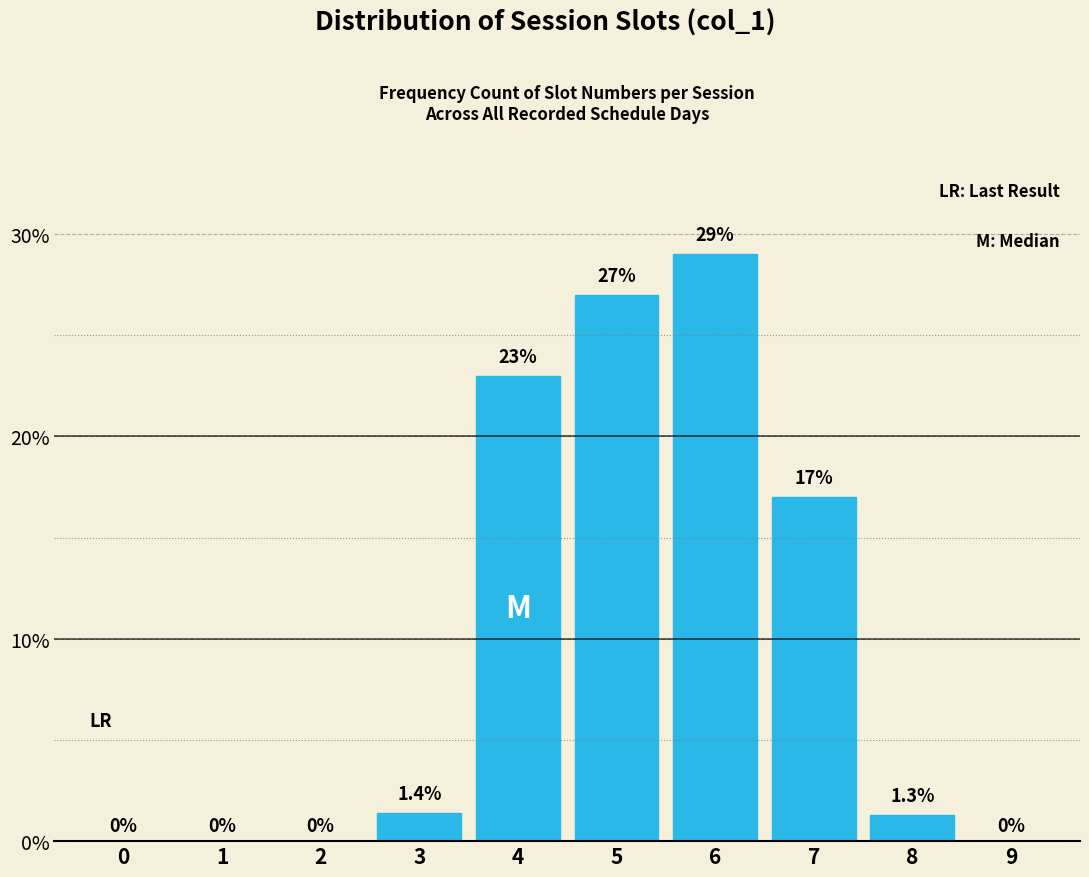

Reading left to right, list all the values displayed in this chart.

0=0.0	1=0.0	2=0.0	3=1.4	4=23.0	5=27.0	6=29.0	7=17.0	8=1.3	9=0.0